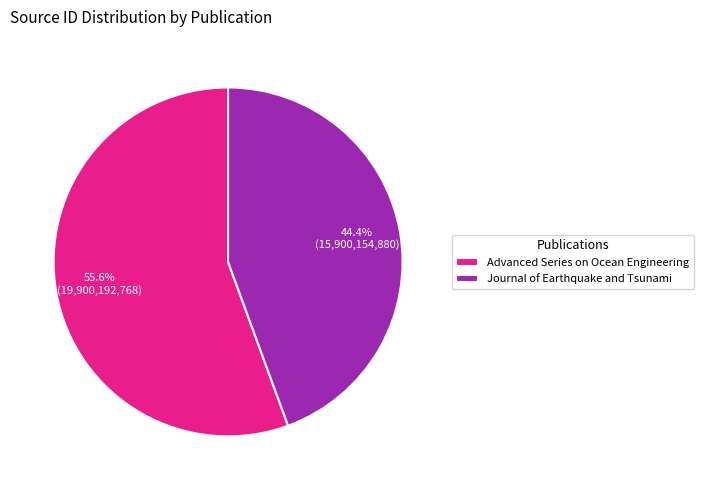

To the nearest percent, what is the average slice percentage?

50%